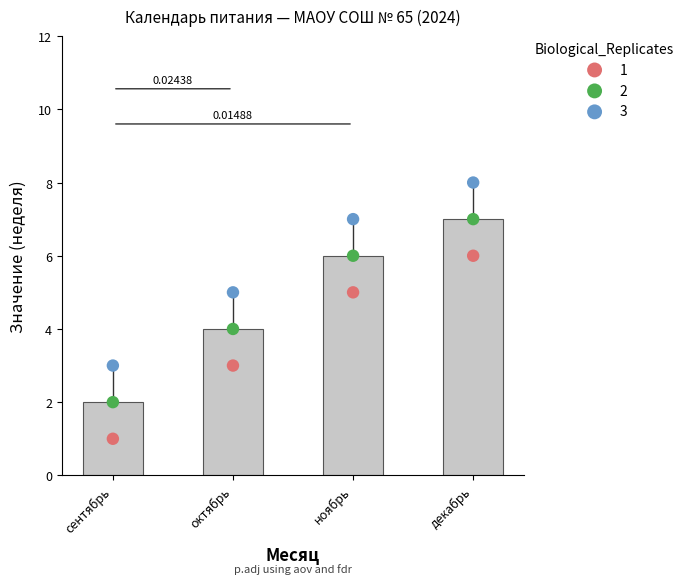

At how many categories does at least one series exceed 1?

4